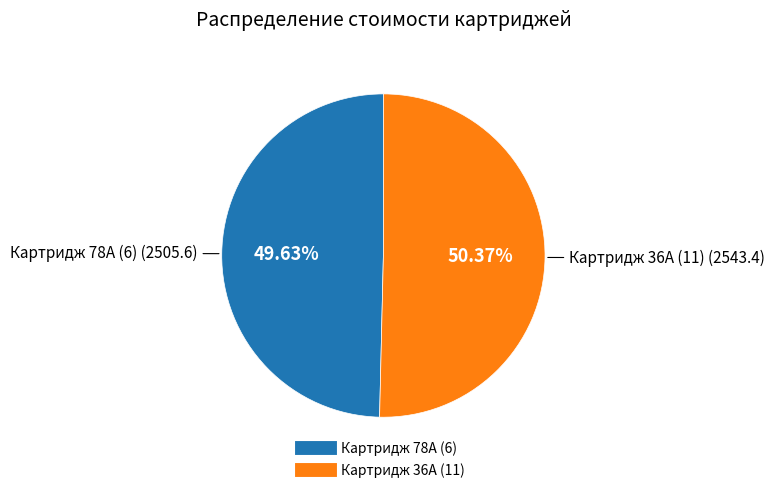

What percentage is the Картридж 36A (11) slice, to the nearest percent?

50%